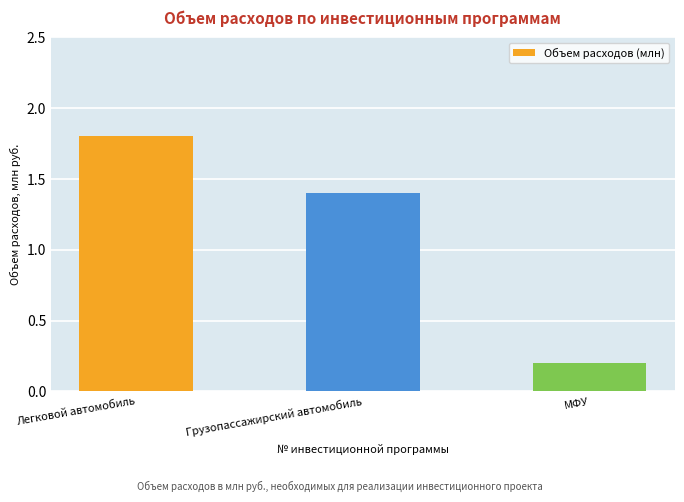

The value at Грузопассажирский автомобиль is 0.7. True or false?

False